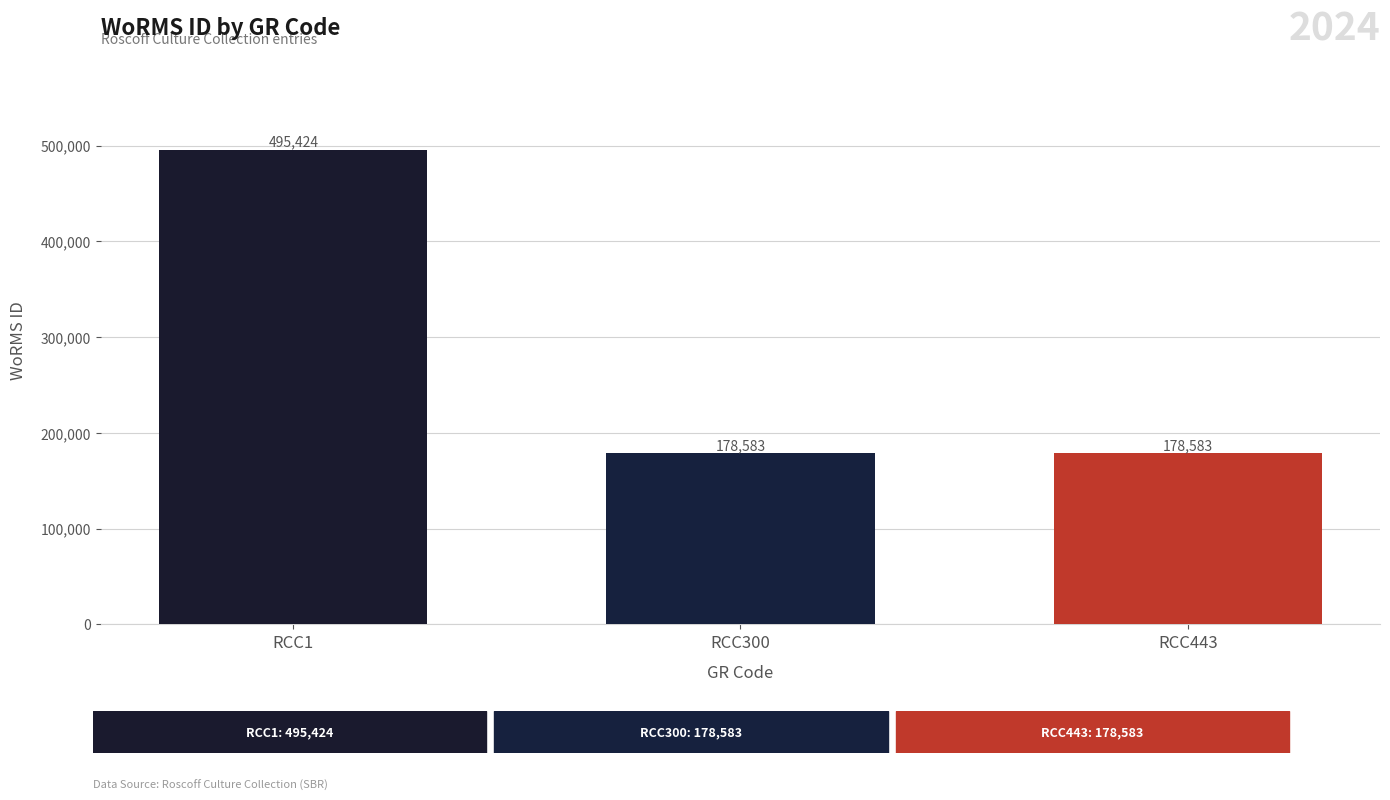

The value at RCC443 is 237015. True or false?

False